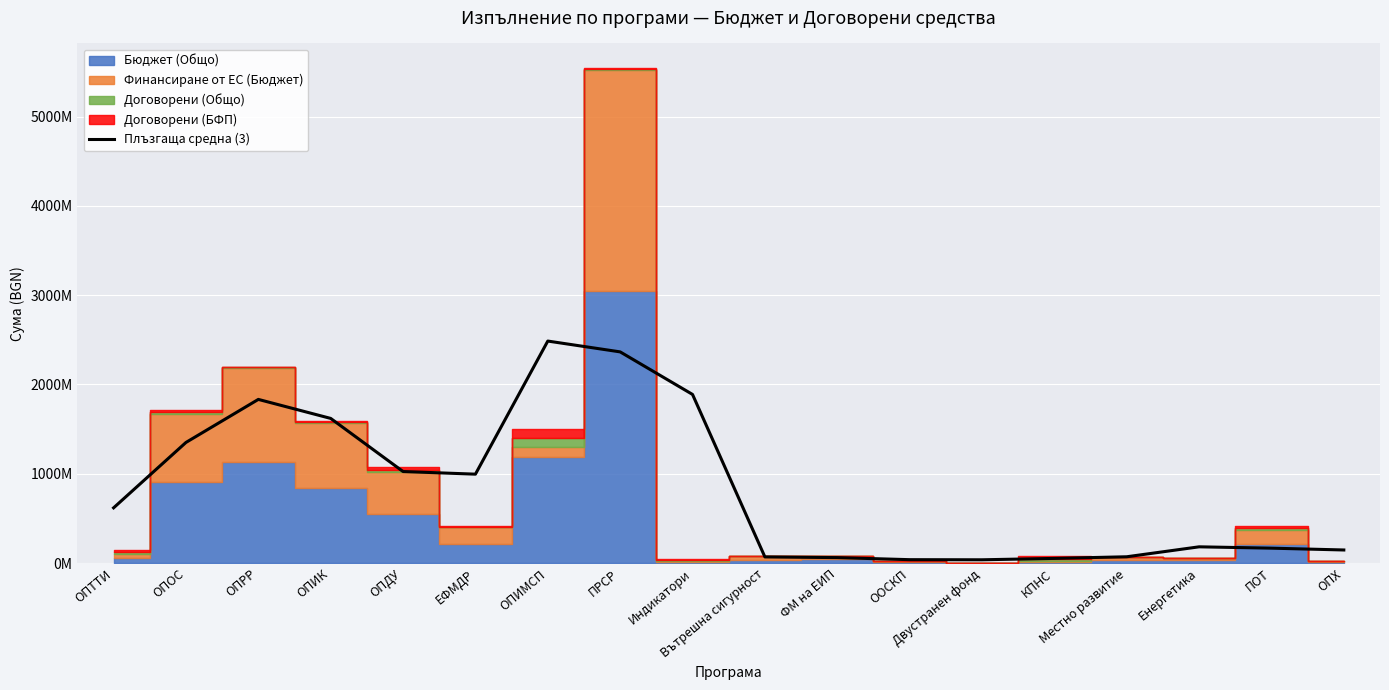

How many points are lower than both their immediate neighbors (excluding endpoints)?

2